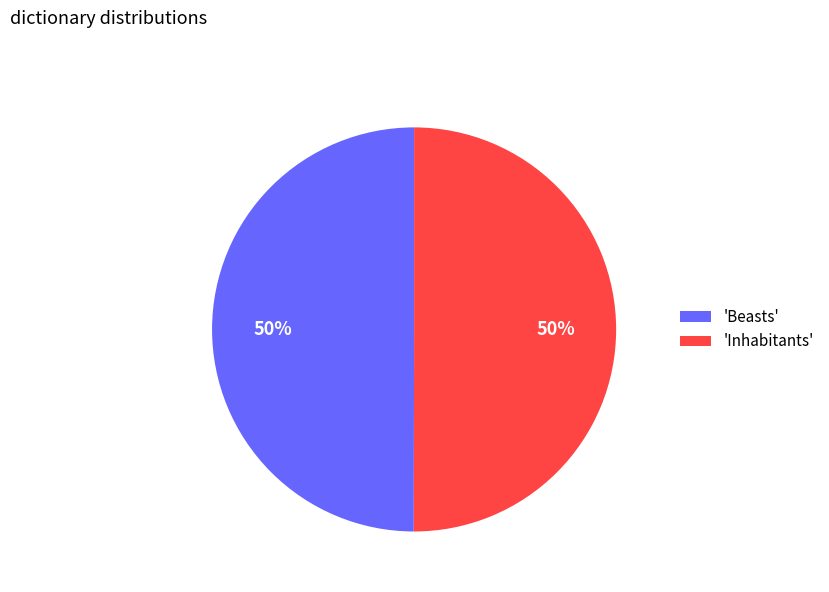

To the nearest percent, what portion does 'Inhabitants' represent?

50%